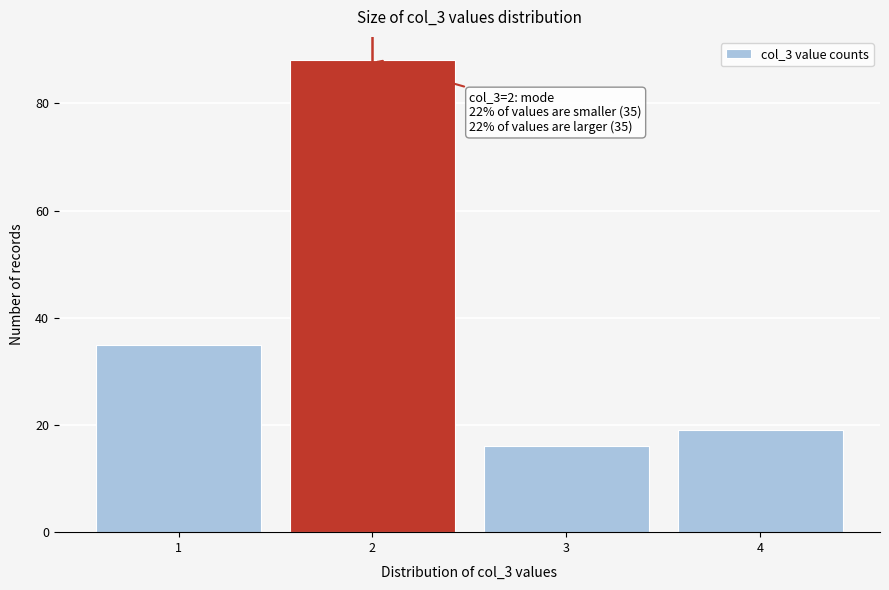

Reading left to right, transcribe all the data shown in this chart.

35	88	16	19